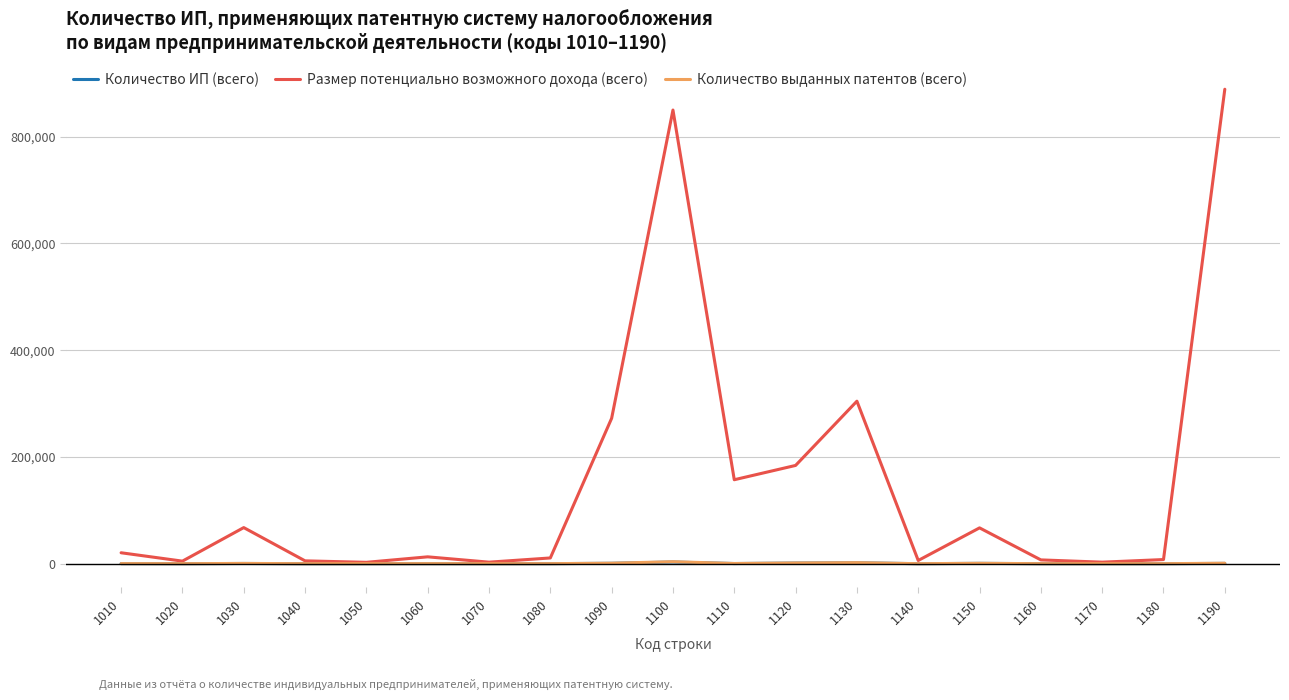

At how many categories does at least one series exceed 99318?

6